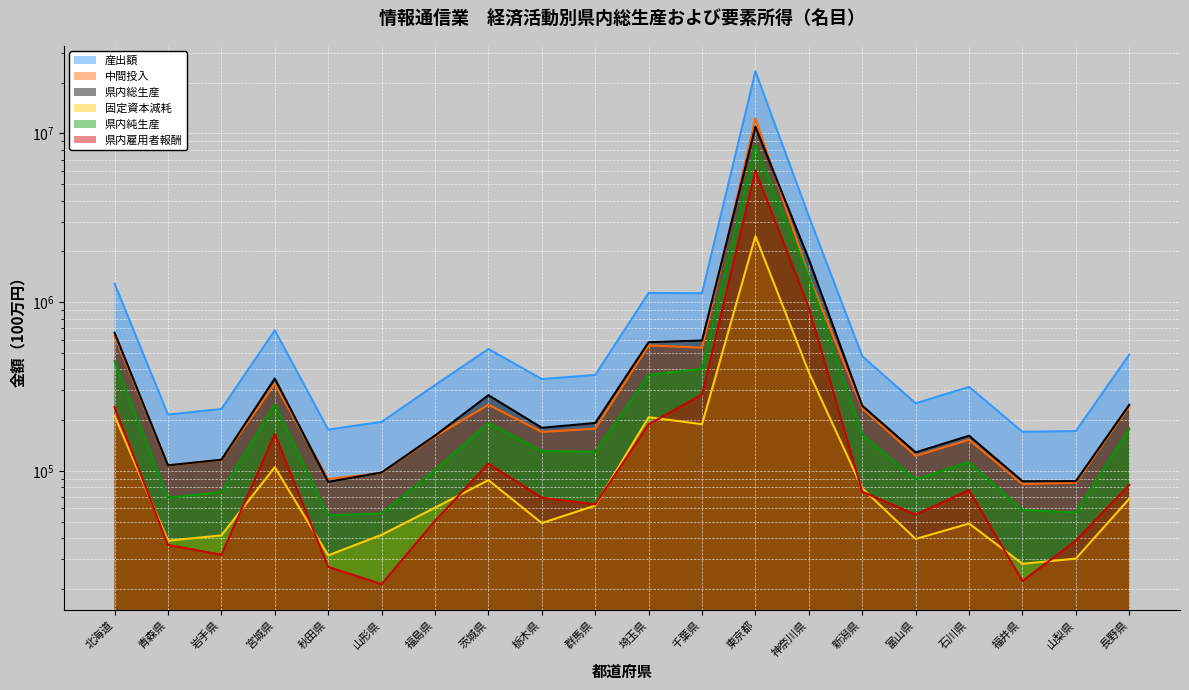

What are all the series names shown in the legend?

産出額, 中間投入, 県内総生産, 固定資本減耗, 県内純生産, 県内雇用者報酬